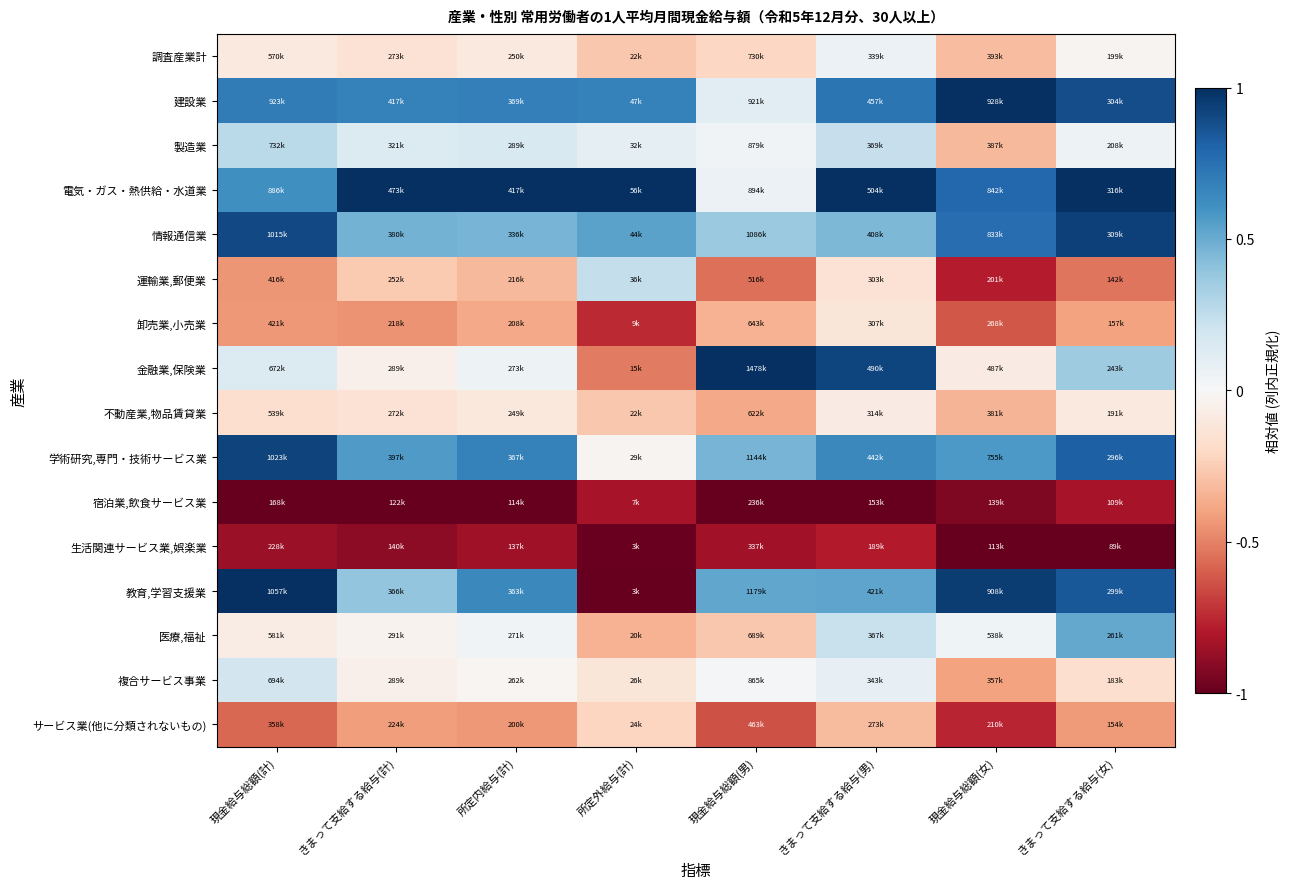

How many distinct data groups are displayed?

16